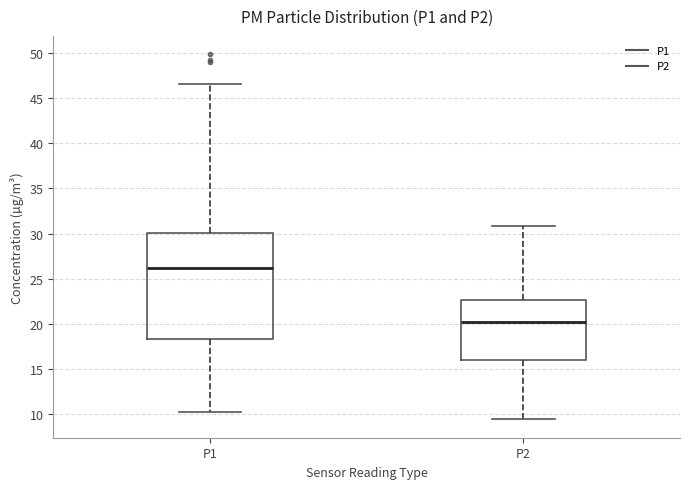

Which box has the lowest median line?

P2